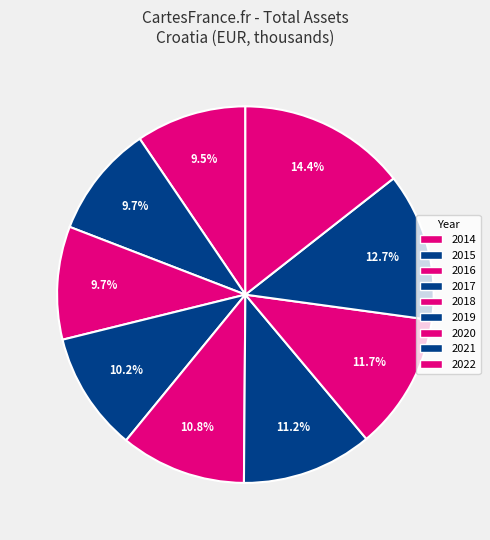

Count the number of slices in the pie.

9